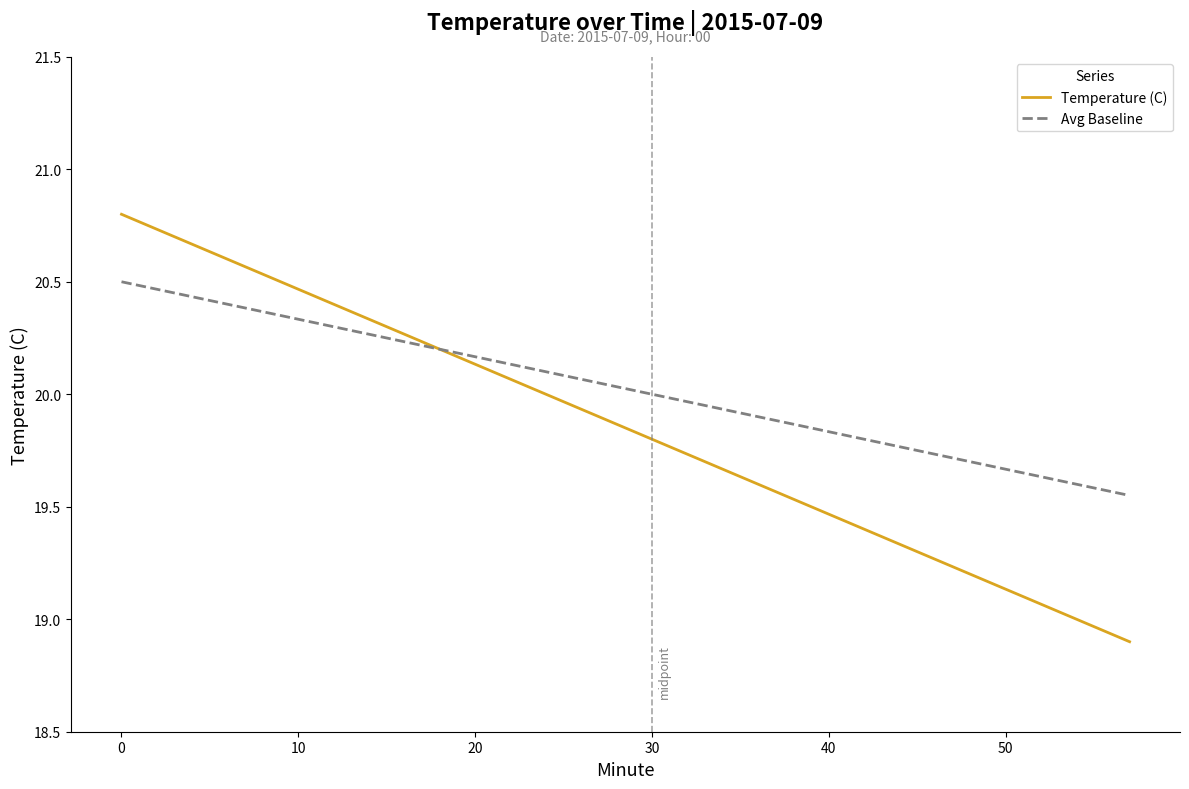

What is the smallest value displayed?

18.9